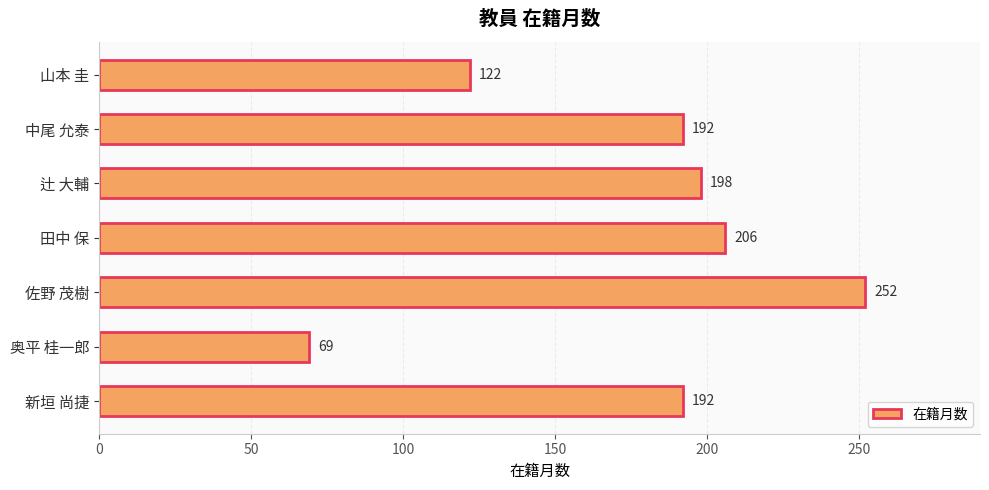

Is it true that the value at 佐野 茂樹 is 252?

True